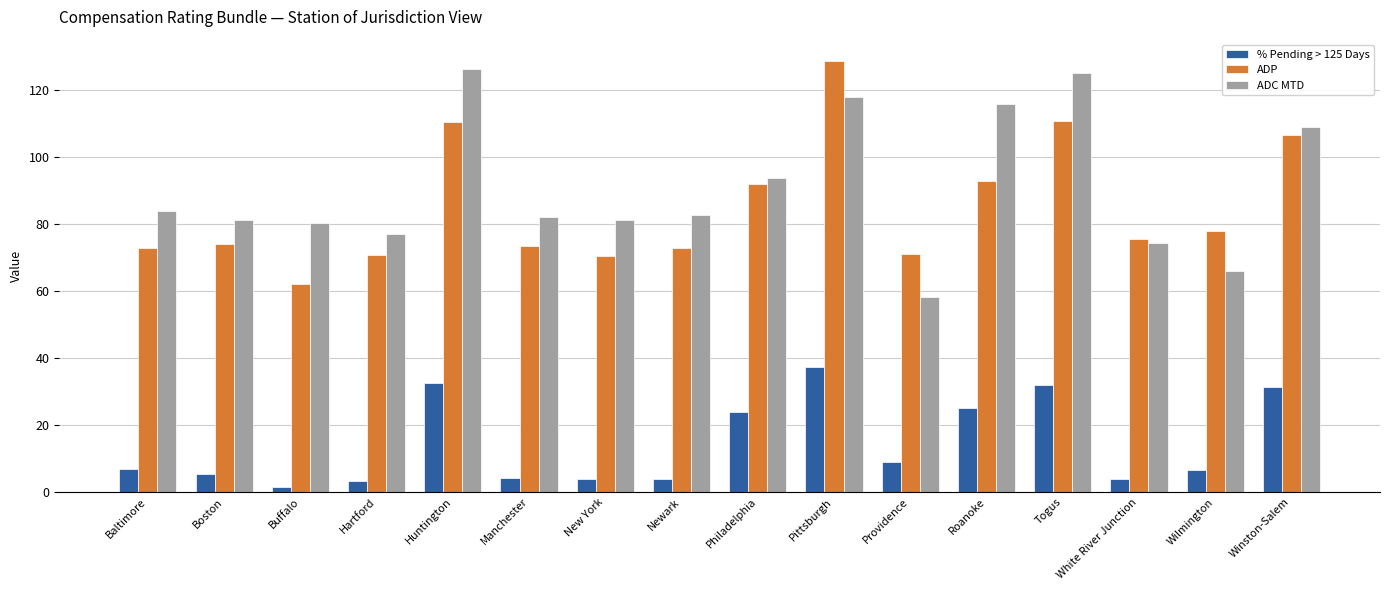

What is the difference between the highest and lowest values at Manchester?

78.0